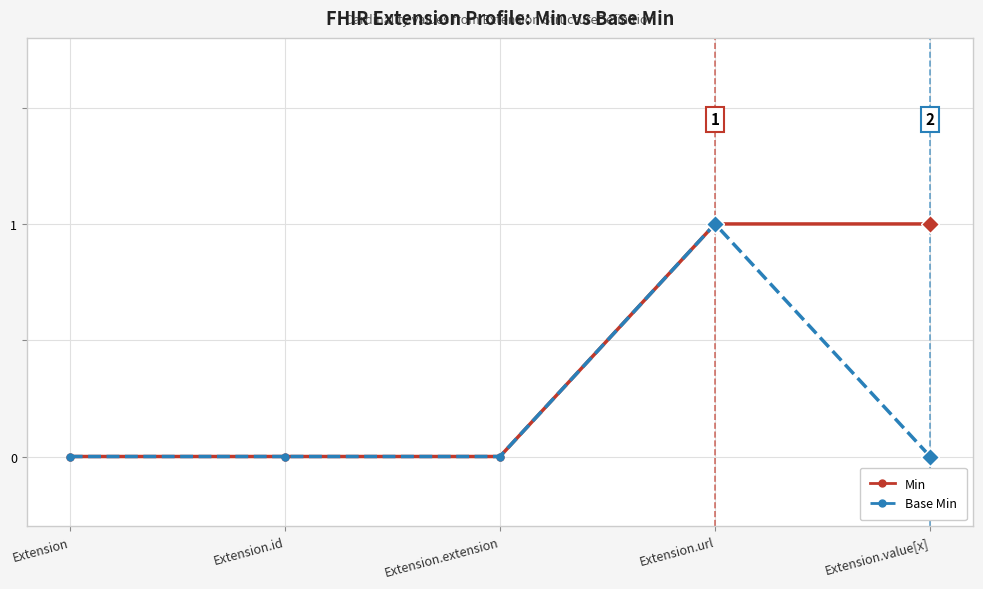

What is the label of the 5th point from the right?

Extension